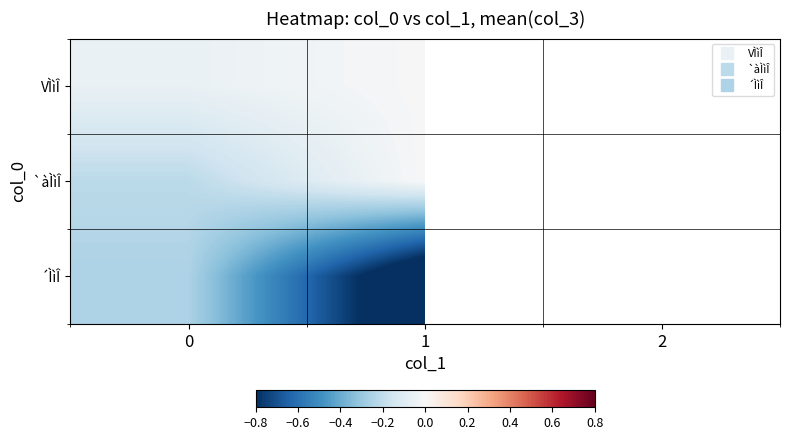

At 1, list the series in order from smallest to largest.

´ÌìÎ, VÌìÎ, `àÌìÎ